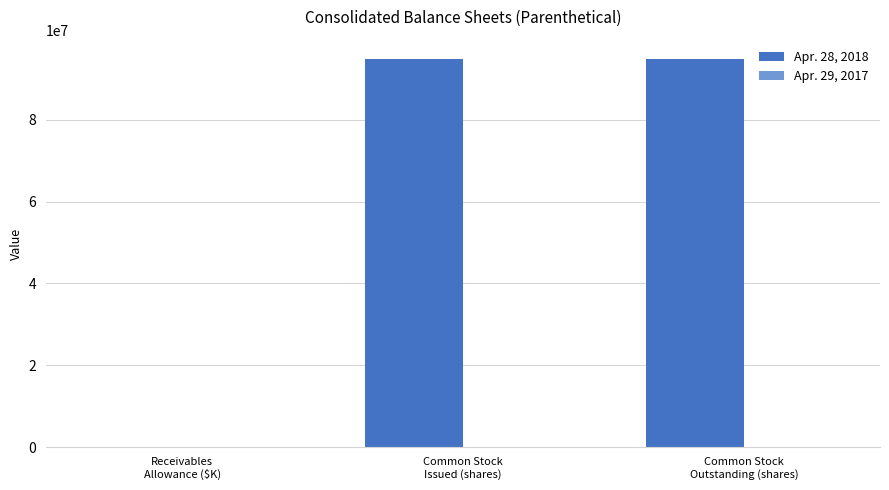

What is the average value of the Apr. 28, 2018 series?

63173846